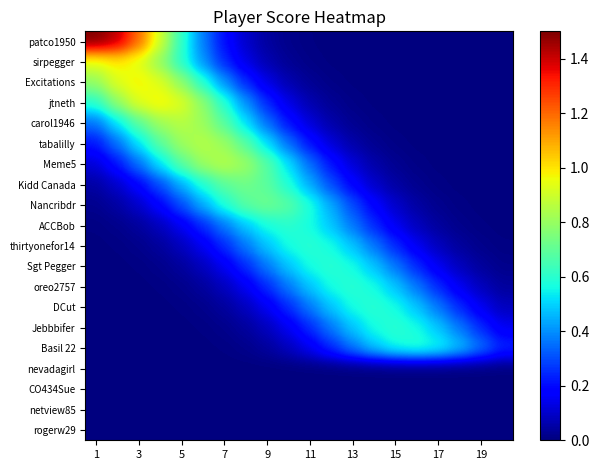

Reading left to right, list all the values displayed in this chart.

patco1950: 1.5	1.4	1.2	0.9	0.6	0.4	0.2	0.1	0.0	0.0	0.0	0.0	0.0	0.0	0.0	0.0	0.0	0.0	0.0	0.0
sirpegger: 0.9	1.0	0.9	0.8	0.6	0.4	0.2	0.1	0.1	0.0	0.0	0.0	0.0	0.0	0.0	0.0	0.0	0.0	0.0	0.0
Excitations: 0.8	0.9	1.0	0.9	0.8	0.6	0.4	0.2	0.1	0.1	0.0	0.0	0.0	0.0	0.0	0.0	0.0	0.0	0.0	0.0
jtneth: 0.6	0.8	0.9	1.0	0.9	0.8	0.6	0.4	0.2	0.1	0.1	0.0	0.0	0.0	0.0	0.0	0.0	0.0	0.0	0.0
carol1946: 0.4	0.5	0.7	0.8	0.9	0.8	0.7	0.5	0.4	0.2	0.1	0.1	0.0	0.0	0.0	0.0	0.0	0.0	0.0	0.0
tabalilly: 0.2	0.4	0.5	0.7	0.8	0.9	0.8	0.7	0.5	0.4	0.2	0.1	0.1	0.0	0.0	0.0	0.0	0.0	0.0	0.0
Meme5: 0.1	0.2	0.4	0.5	0.7	0.8	0.9	0.8	0.7	0.5	0.4	0.2	0.1	0.1	0.0	0.0	0.0	0.0	0.0	0.0
Kidd Canada: 0.0	0.1	0.2	0.3	0.4	0.6	0.7	0.7	0.7	0.6	0.4	0.3	0.2	0.1	0.0	0.0	0.0	0.0	0.0	0.0
Nancribdr: 0.0	0.0	0.1	0.2	0.3	0.4	0.6	0.7	0.7	0.7	0.6	0.4	0.3	0.2	0.1	0.0	0.0	0.0	0.0	0.0
ACCBob: 0.0	0.0	0.0	0.1	0.1	0.2	0.4	0.5	0.6	0.6	0.6	0.5	0.4	0.2	0.1	0.1	0.0	0.0	0.0	0.0
thirtyonefor14: 0.0	0.0	0.0	0.0	0.1	0.1	0.2	0.4	0.5	0.6	0.6	0.6	0.5	0.4	0.2	0.1	0.1	0.0	0.0	0.0
Sgt Pegger: 0.0	0.0	0.0	0.0	0.0	0.1	0.1	0.2	0.4	0.5	0.6	0.6	0.6	0.5	0.4	0.2	0.1	0.1	0.0	0.0
oreo2757: 0.0	0.0	0.0	0.0	0.0	0.0	0.1	0.1	0.2	0.4	0.5	0.6	0.6	0.6	0.5	0.4	0.2	0.1	0.1	0.0
DCut: 0.0	0.0	0.0	0.0	0.0	0.0	0.0	0.1	0.1	0.2	0.4	0.5	0.6	0.6	0.6	0.5	0.4	0.2	0.1	0.1
Jebbbifer: 0.0	0.0	0.0	0.0	0.0	0.0	0.0	0.0	0.1	0.1	0.2	0.4	0.5	0.6	0.6	0.6	0.5	0.4	0.2	0.1
Basil 22: 0.0	0.0	0.0	0.0	0.0	0.0	0.0	0.0	0.0	0.1	0.1	0.2	0.4	0.5	0.6	0.6	0.6	0.5	0.4	0.2
nevadagirl: 0.0	0.0	0.0	0.0	0.0	0.0	0.0	0.0	0.0	0.0	0.0	0.0	0.0	0.0	0.0	0.0	0.0	0.0	0.0	0.0
CO434Sue: 0.0	0.0	0.0	0.0	0.0	0.0	0.0	0.0	0.0	0.0	0.0	0.0	0.0	0.0	0.0	0.0	0.0	0.0	0.0	0.0
netview85: 0.0	0.0	0.0	0.0	0.0	0.0	0.0	0.0	0.0	0.0	0.0	0.0	0.0	0.0	0.0	0.0	0.0	0.0	0.0	0.0
rogerw29: 0.0	0.0	0.0	0.0	0.0	0.0	0.0	0.0	0.0	0.0	0.0	0.0	0.0	0.0	0.0	0.0	0.0	0.0	0.0	0.0